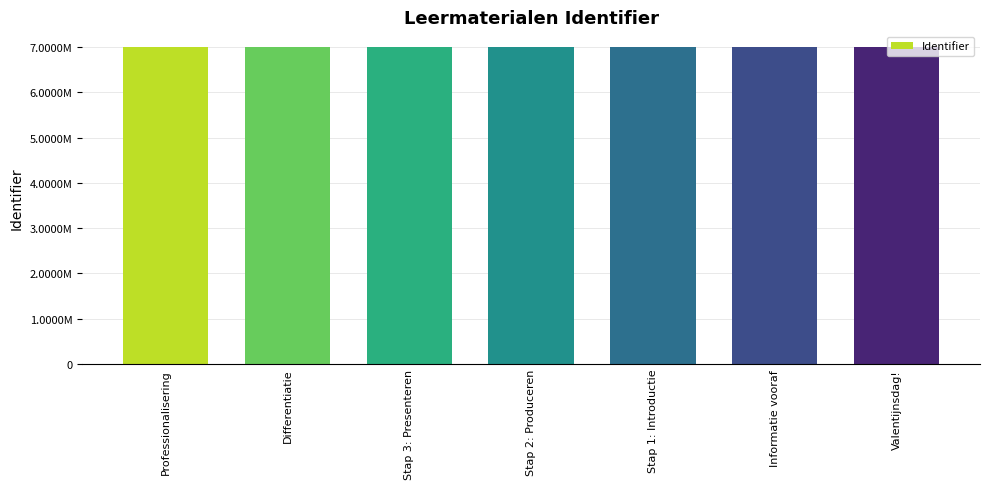

Which label corresponds to the smallest value in the chart?

Valentijnsdag!